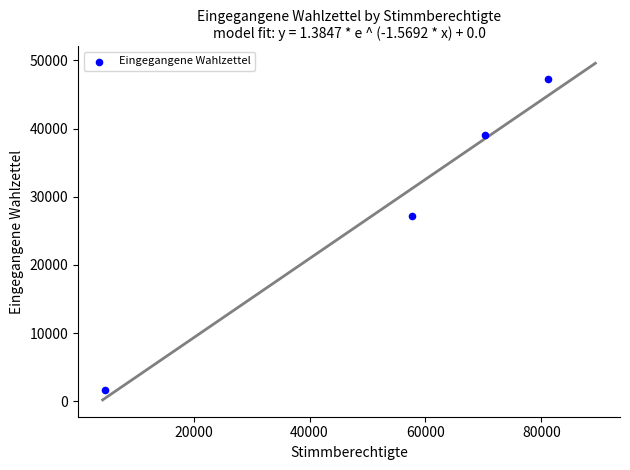

What is the range of X values (max minus min)?

76419